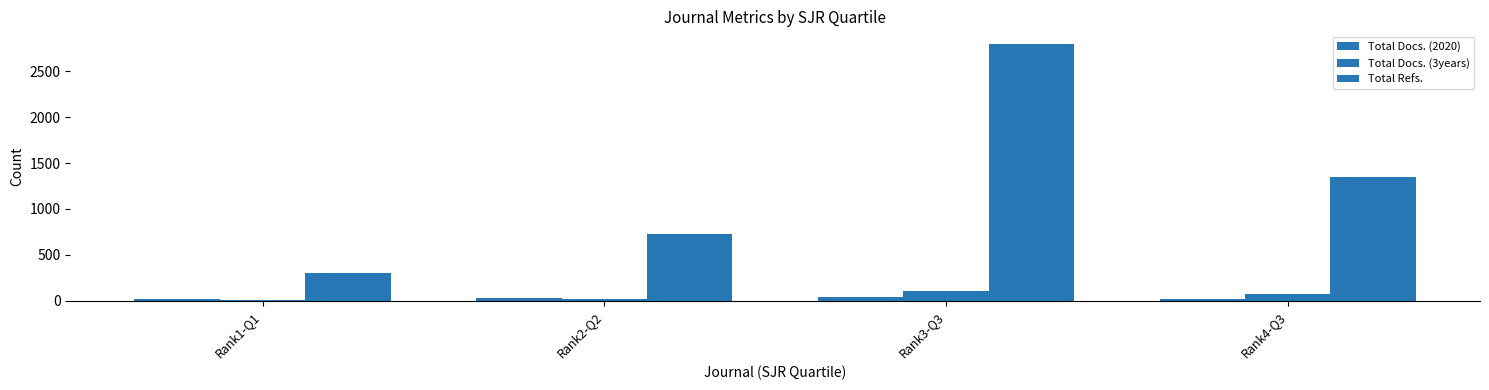

At how many categories does at least one series exceed 2082?

1